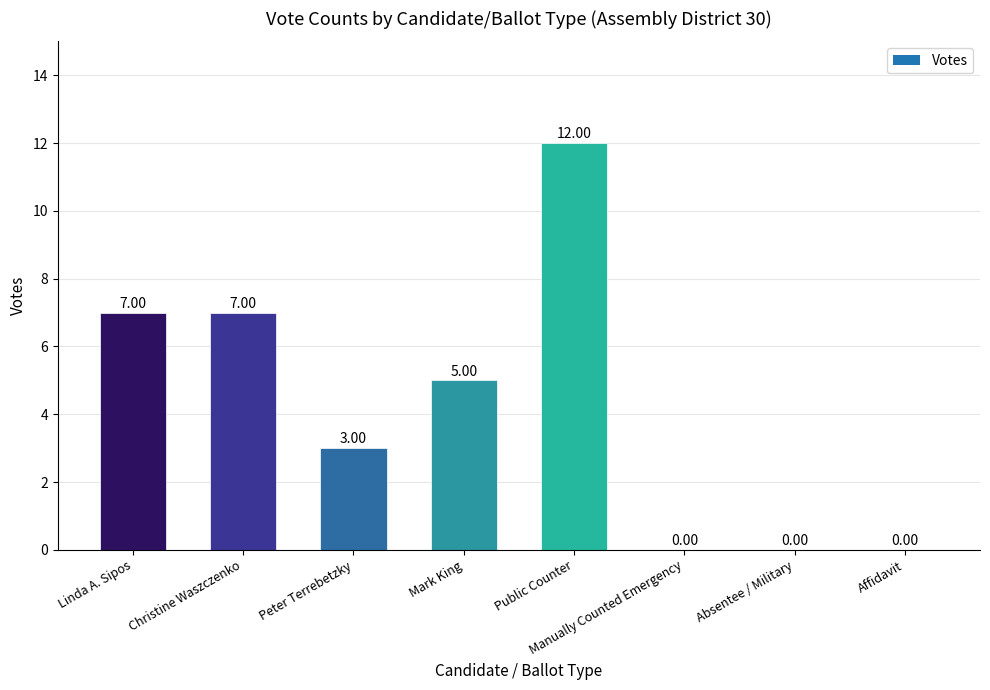

Count the number of data series in this chart.

1